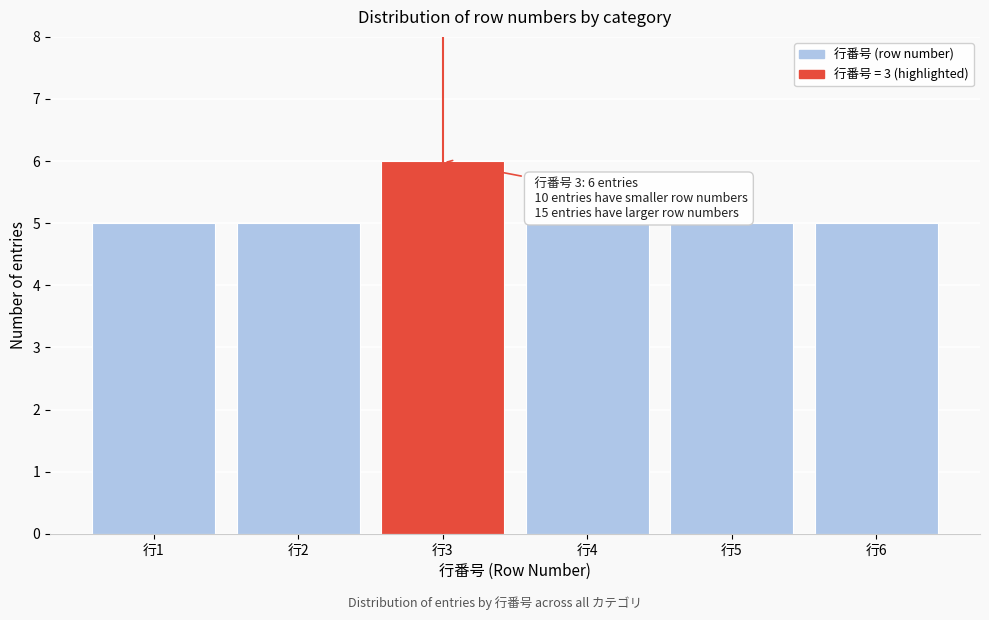

Reading left to right, list all the values displayed in this chart.

行1=5	行2=5	行3=6	行4=5	行5=5	行6=5